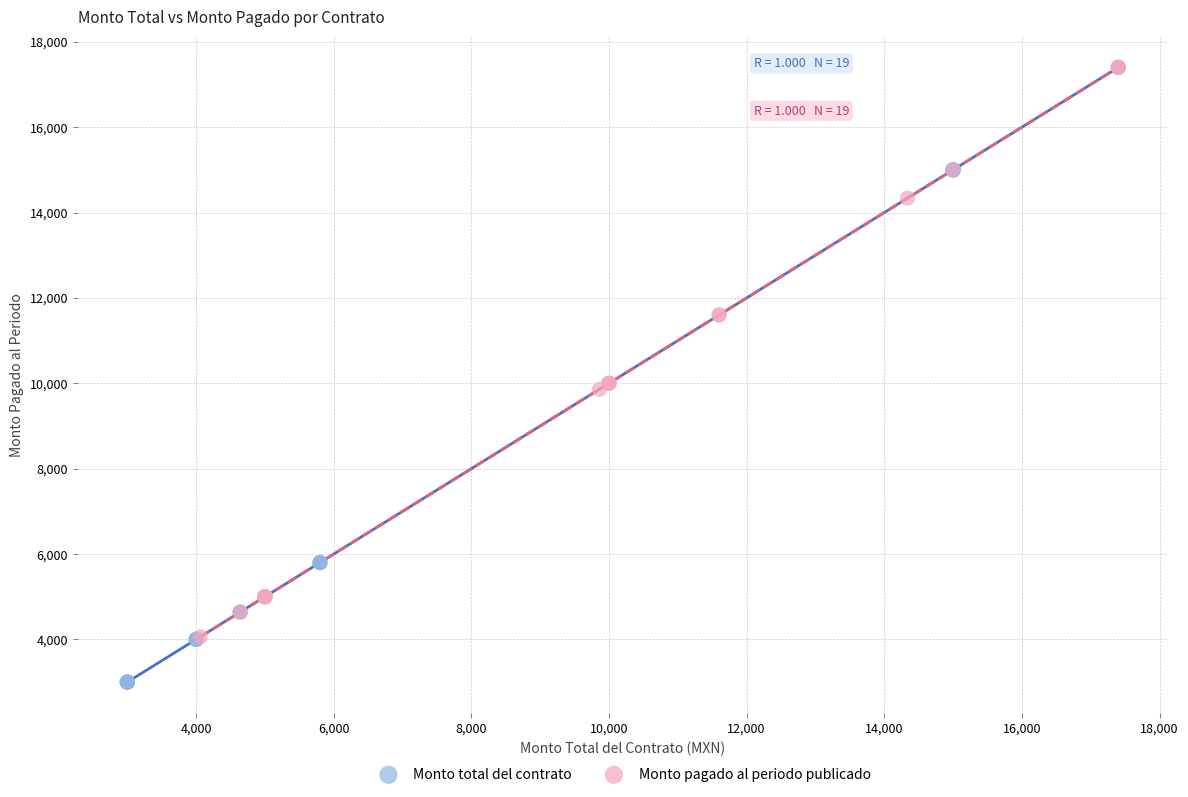

Which series has the widest spread of Y values?

Monto total del contrato